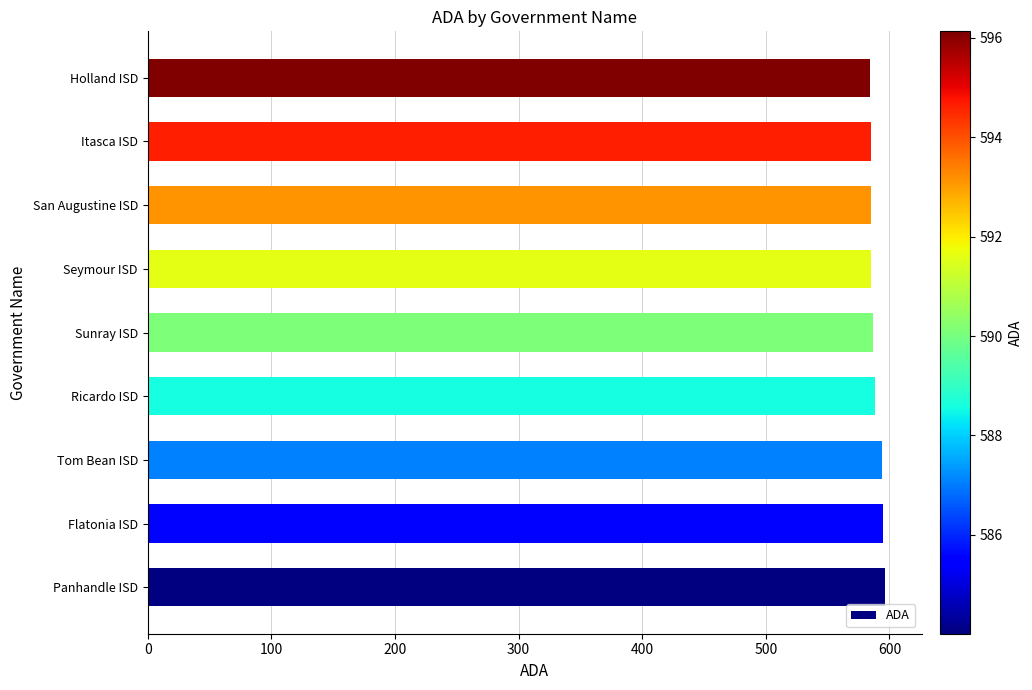

What is the greatest value displayed?

596.1